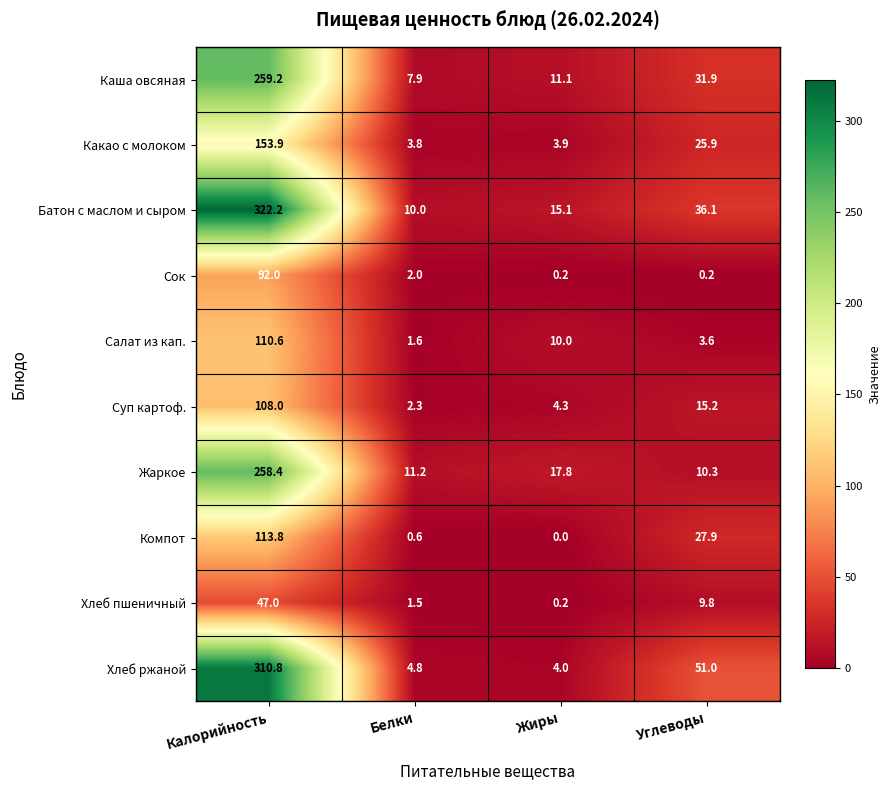

What is the average value of the Хлеб пшеничный series?

14.6